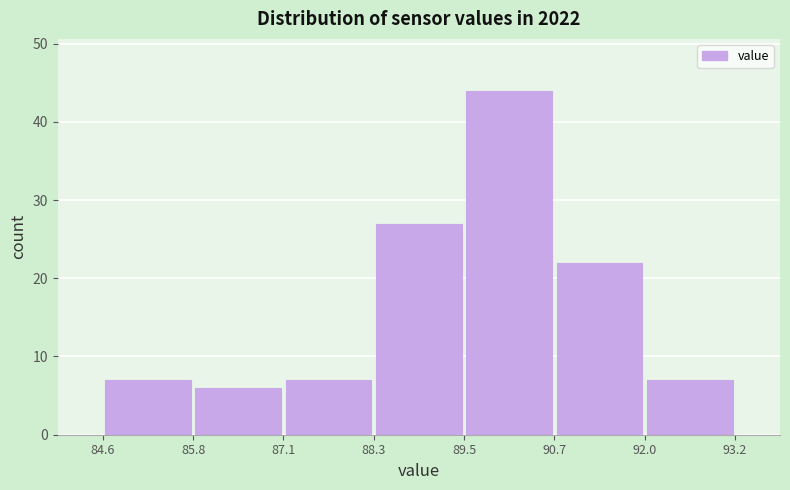

Over which range of the x-axis is the bar tallest?

89.5 to 90.7